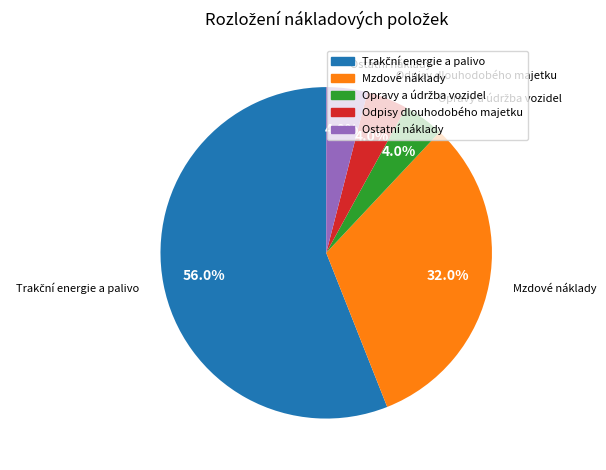

To the nearest percent, what portion does Ostatní náklady represent?

4%